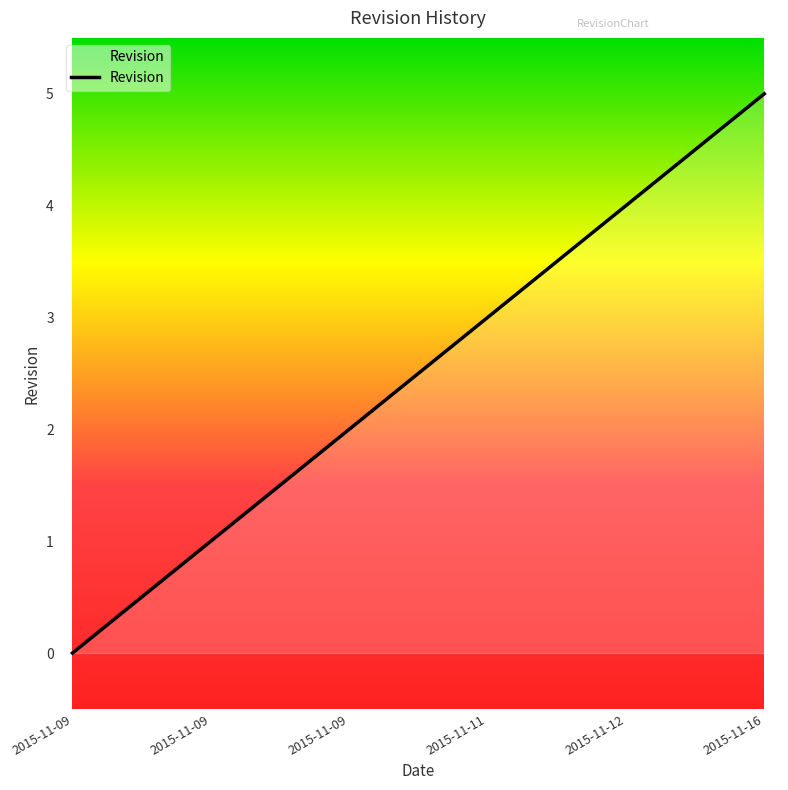

The value at 2015-11-16 is 5. True or false?

True